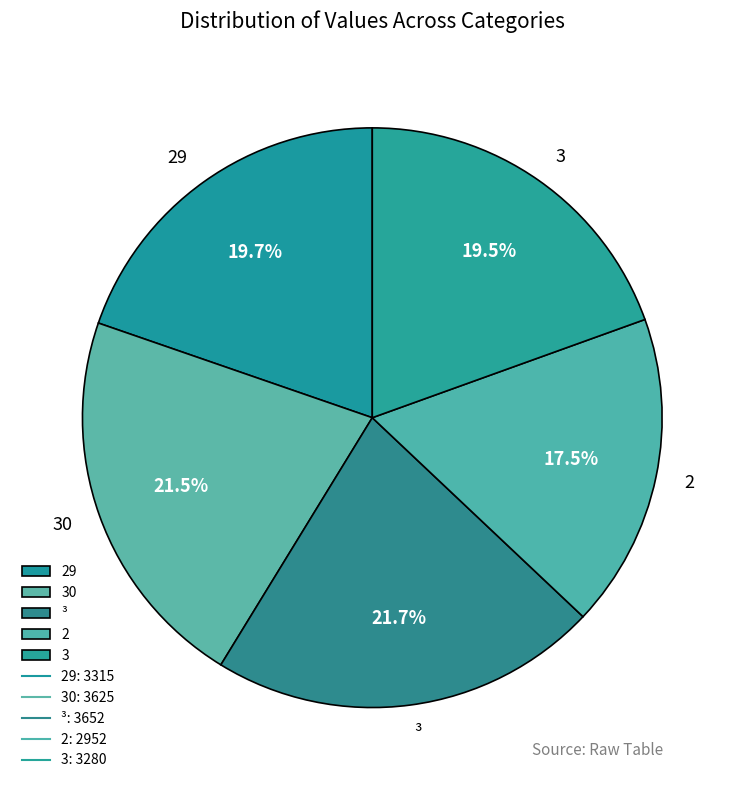

To the nearest percent, what is the difference between the largest and smallest slice percentages?

4%